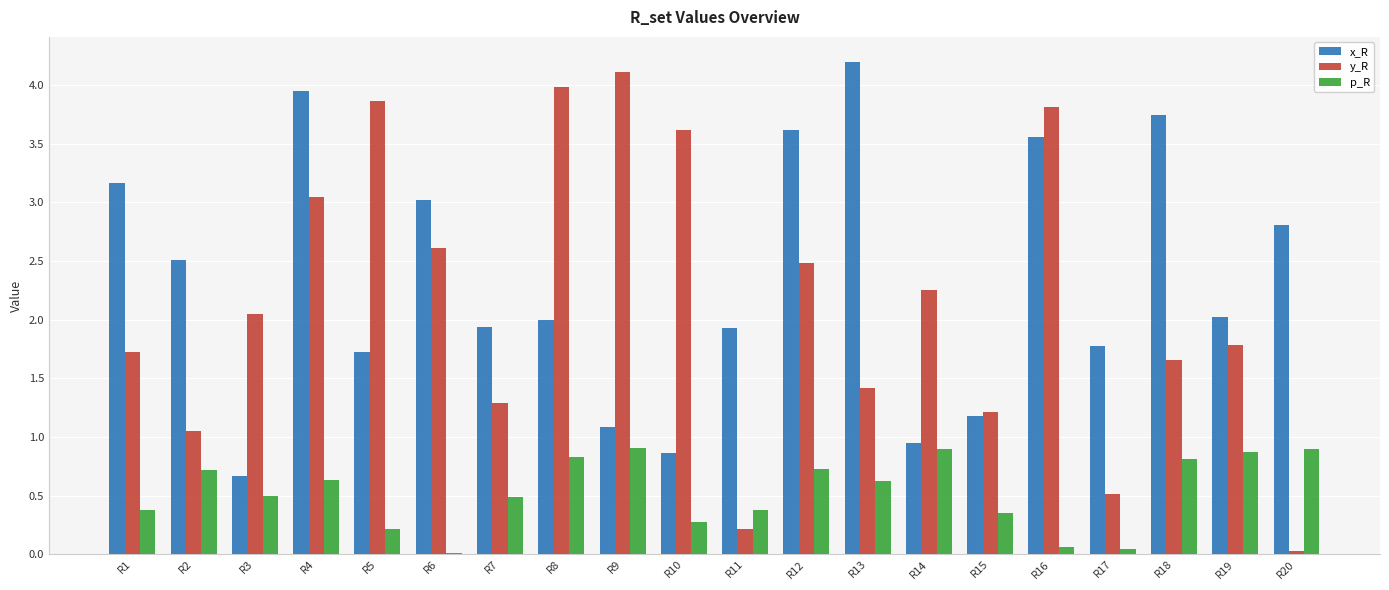

Does the chart contain stacked bars?

No